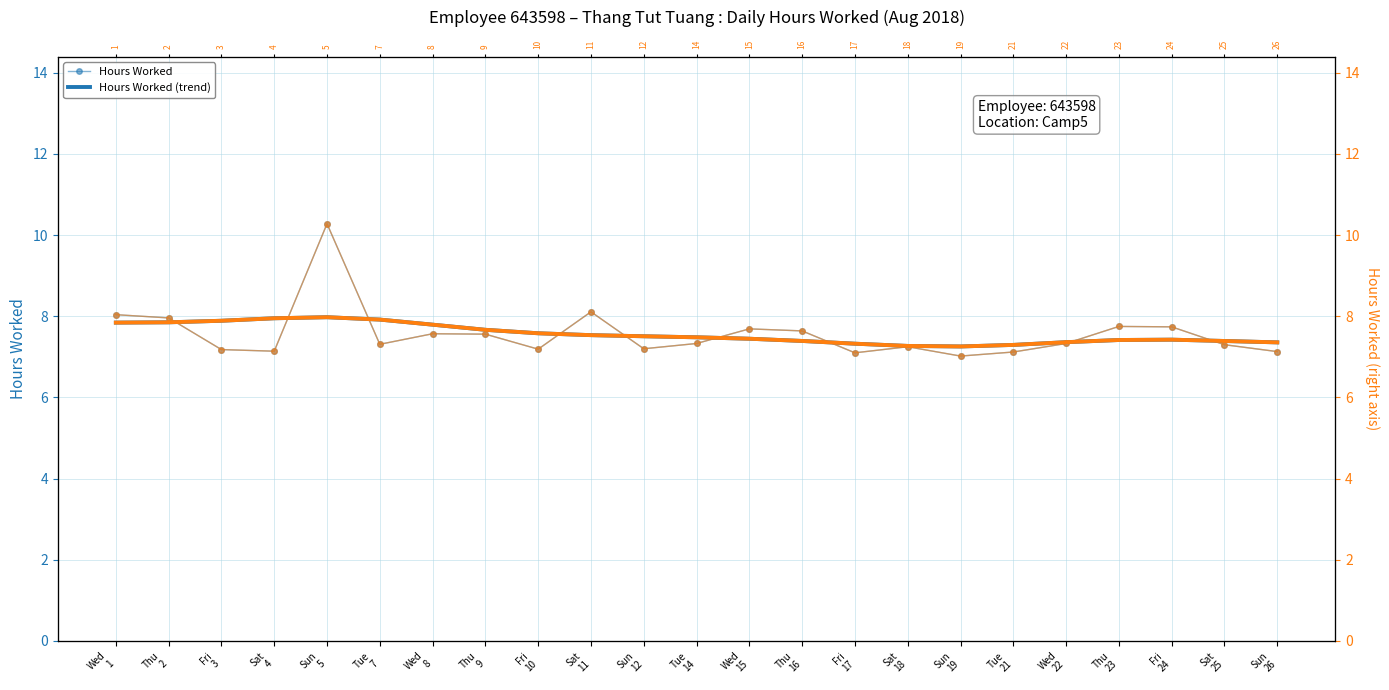

Reading left to right, list all the values displayed in this chart.

Hours Worked: 8.0	8.0	7.2	7.1	10.3	7.3	7.6	7.6	7.2	8.1	7.2	7.3	7.7	7.6	7.1	7.2	7.0	7.1	7.3	7.8	7.7	7.3	7.1
Hours Worked (trend): 7.8	7.9	7.9	8.0	8.0	7.9	7.8	7.7	7.6	7.5	7.5	7.5	7.4	7.4	7.3	7.3	7.3	7.3	7.4	7.4	7.4	7.4	7.4
Hours Worked (right): 8.0	8.0	7.2	7.1	10.3	7.3	7.6	7.6	7.2	8.1	7.2	7.3	7.7	7.6	7.1	7.2	7.0	7.1	7.3	7.8	7.7	7.3	7.1
Hours Worked trend (right): 7.8	7.9	7.9	8.0	8.0	7.9	7.8	7.7	7.6	7.5	7.5	7.5	7.4	7.4	7.3	7.3	7.3	7.3	7.4	7.4	7.4	7.4	7.4